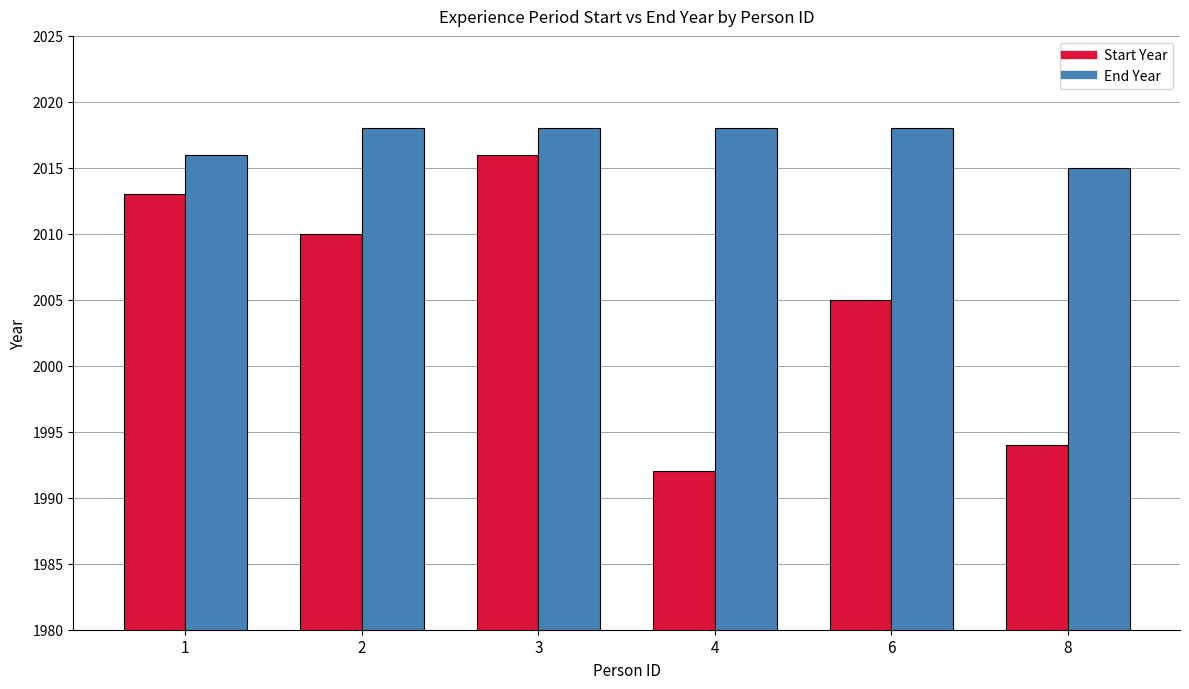

What is the total value across all series at 1?

4029